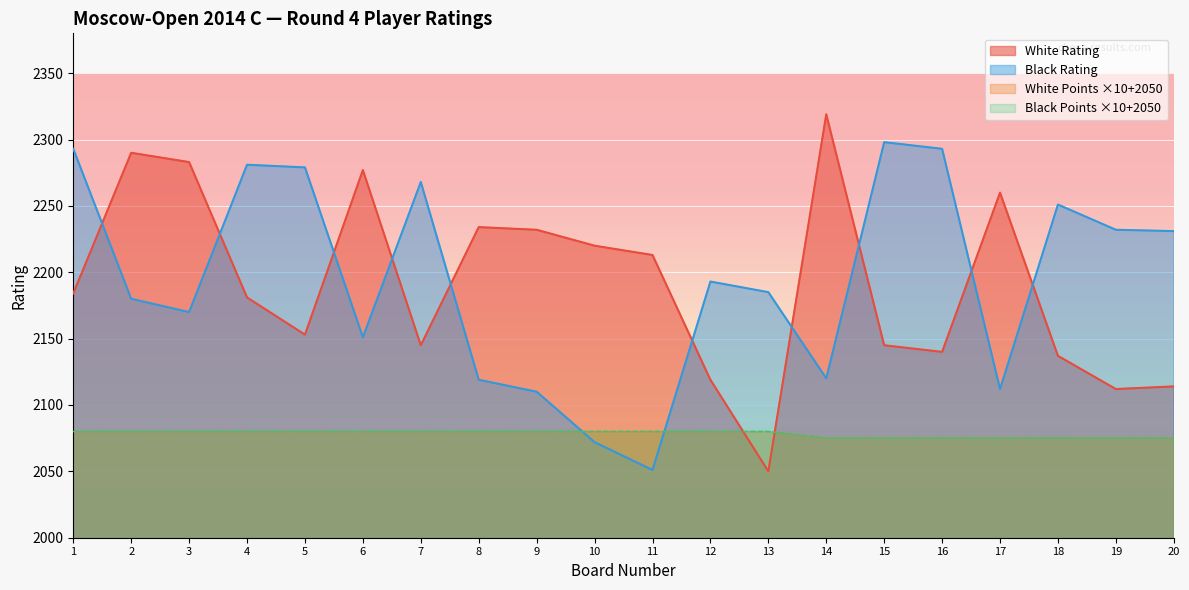

How many Black Points values are between 2075 and 2080?

20